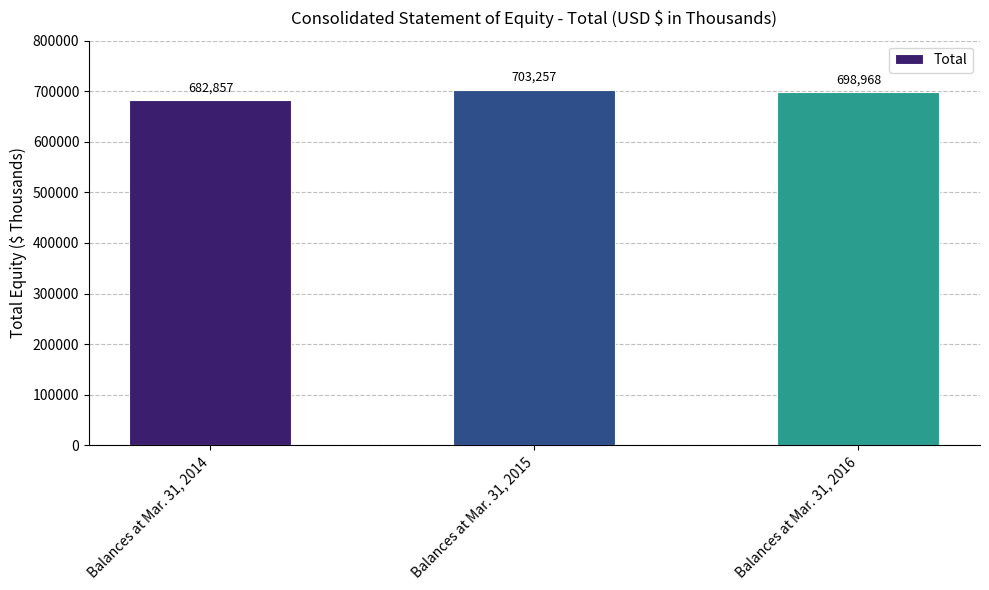

How many series are shown in this chart?

1